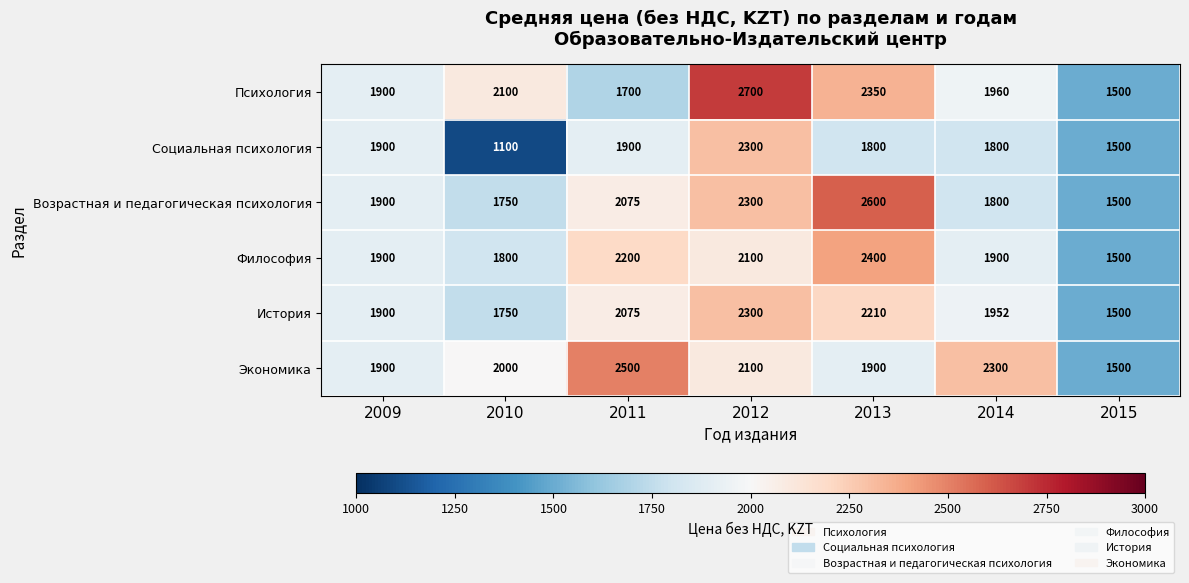

What is the difference between the maximum and second lowest values in the Возрастная и педагогическая психология series?

850